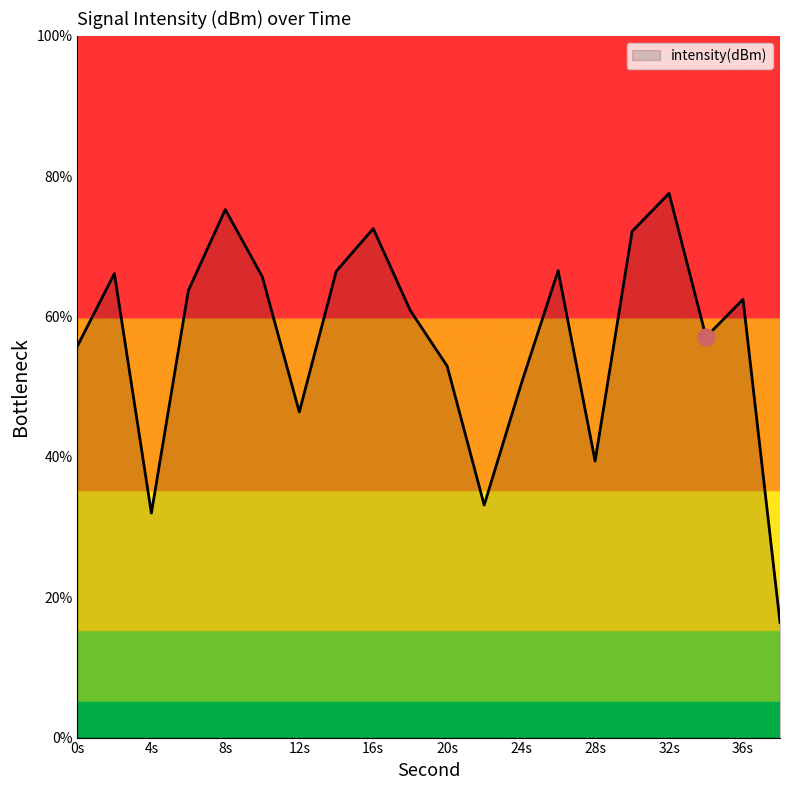

Does the chart display data point markers on the line(s)?

No